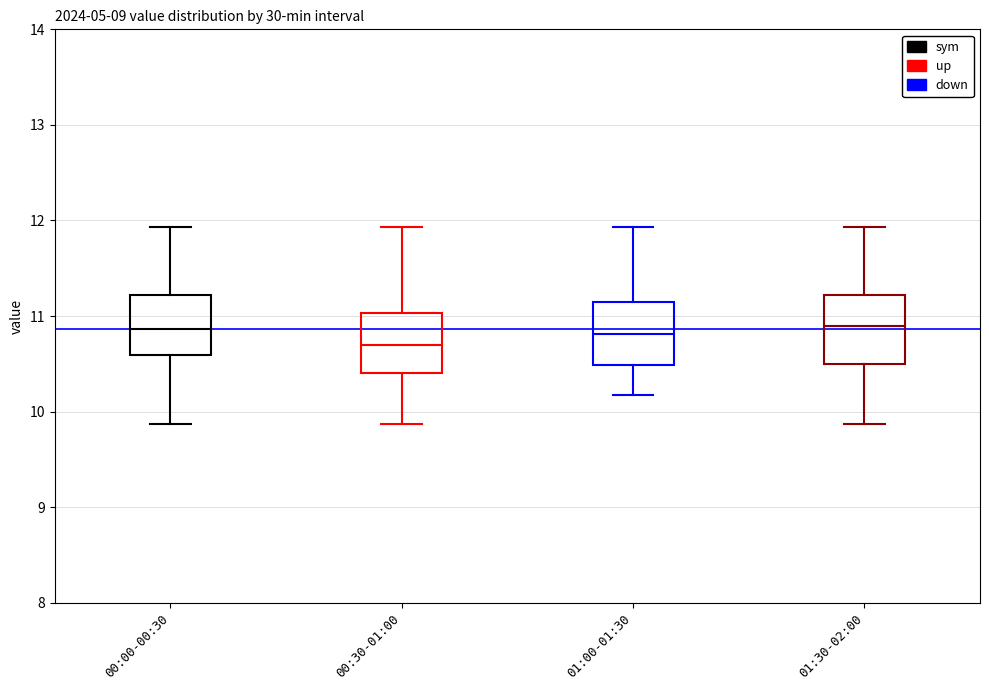

Where does the median line of the box for 00:30-01:00 sit on the y-axis? The values are not printed on the chart, so give them approximately, as read against the axis.

10.7